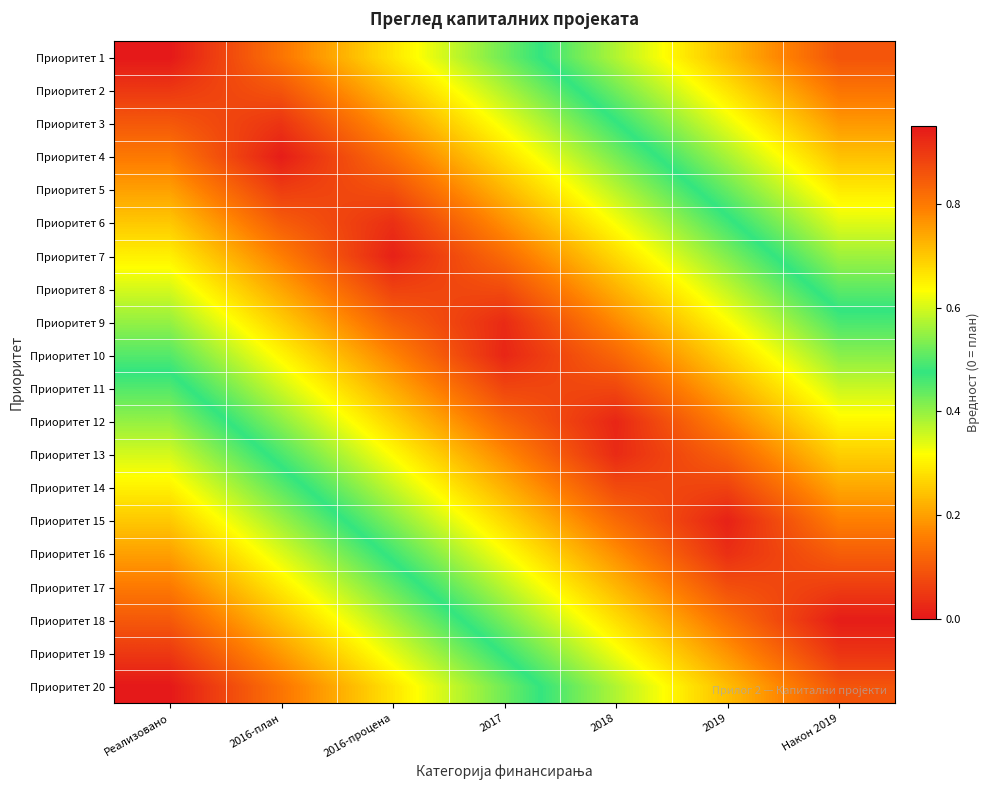

What is the total value across all series at Након 2019?

7.9